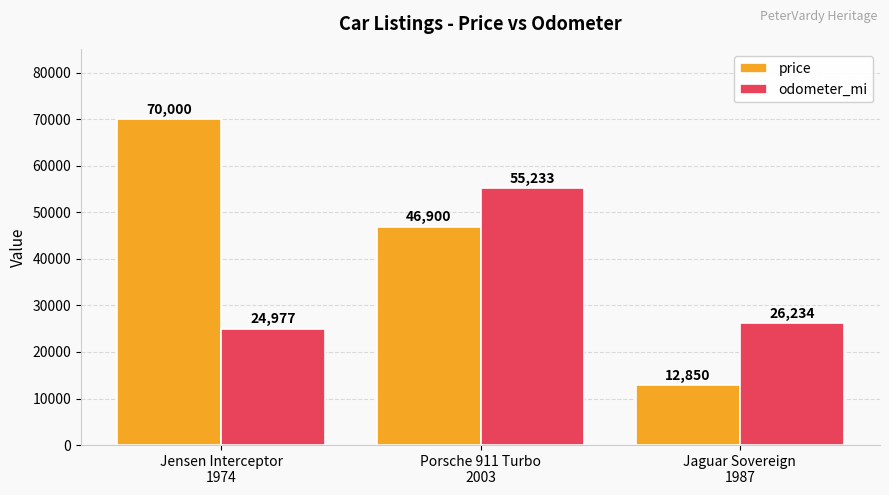

What is the label of the 2nd bar from the left?

Porsche 911 Turbo
2003